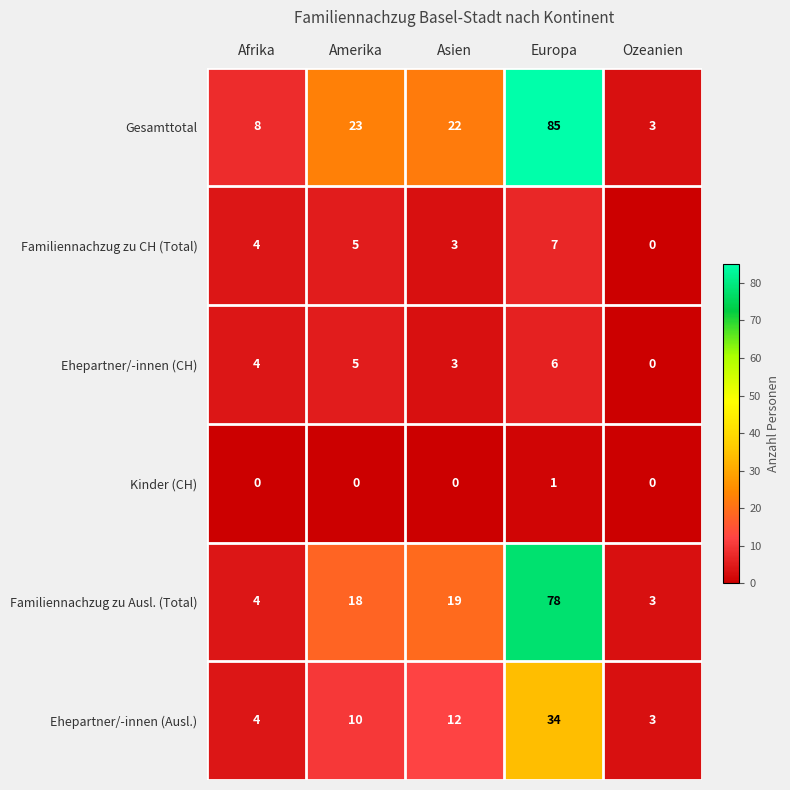

How many categories are shown in the chart?

5